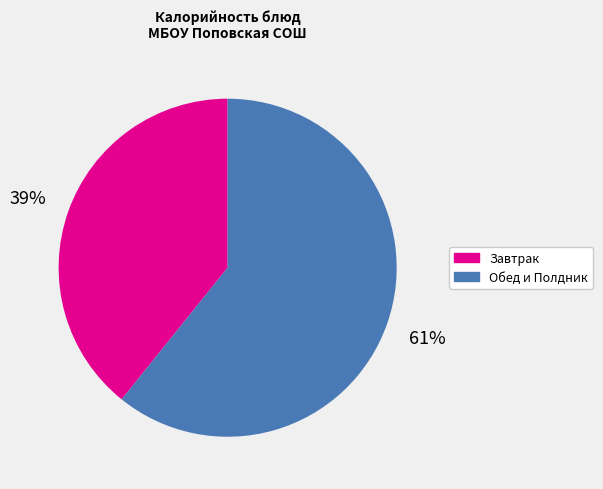

Does any single category account for the majority?

Yes